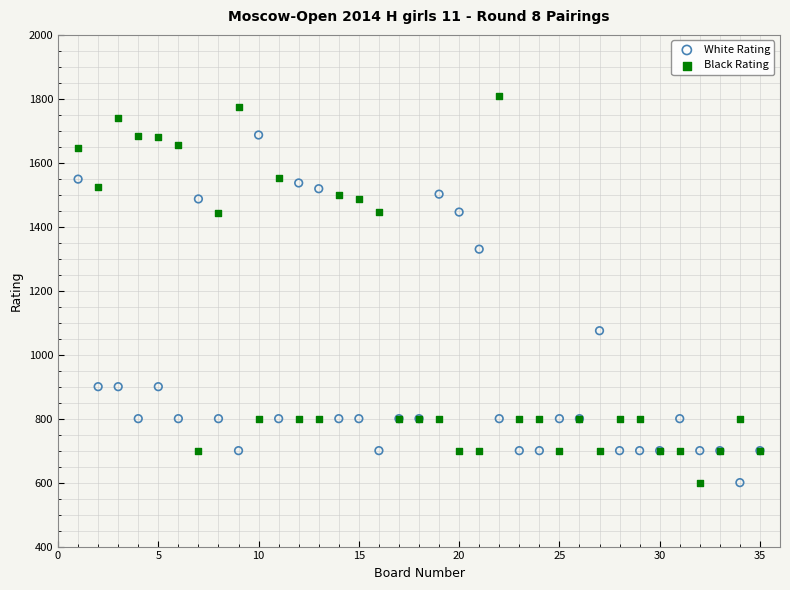

What is the X range (max minus min) for the scatter plot?

34